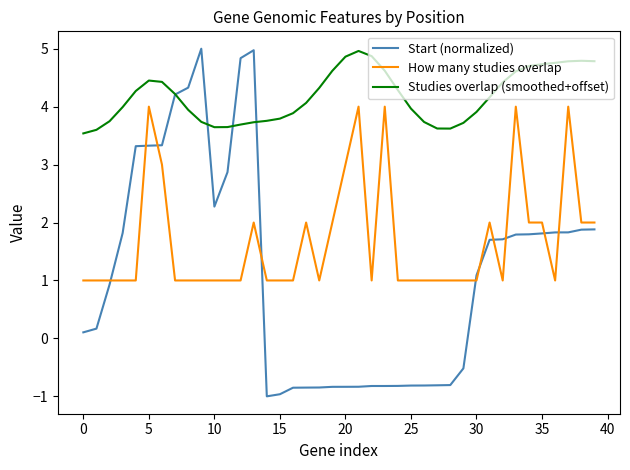

Does the chart have visible grid lines?

No